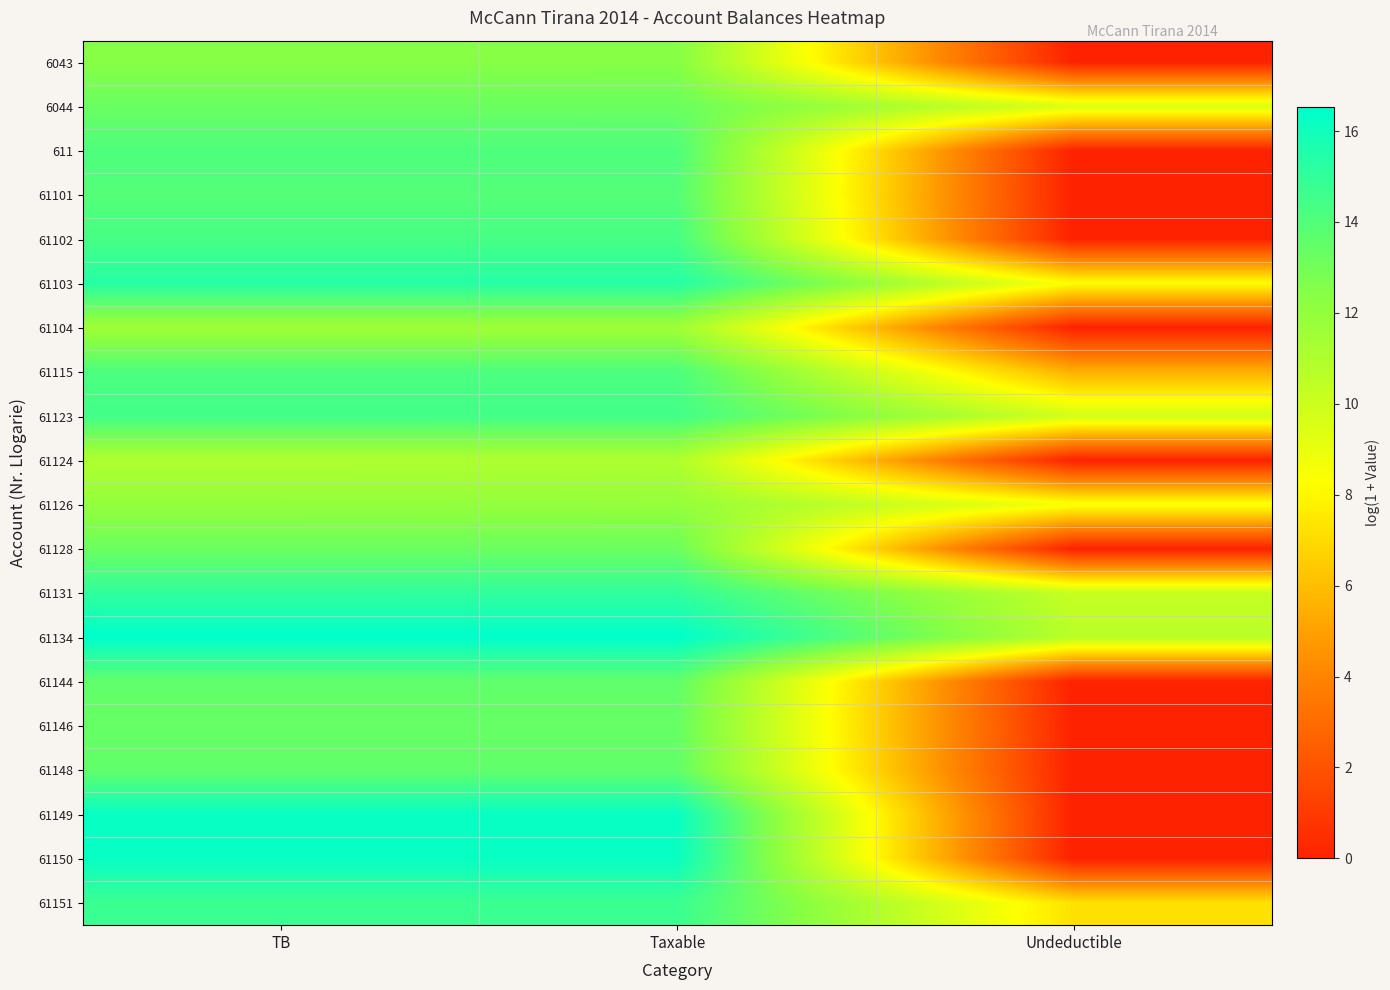

List the series in order of their peak value, highest first.

61134, 61149, 61150, 61103, 61131, 61151, 61123, 61102, 61115, 611, 61101, 61144, 61148, 61146, 6044, 61128, 6043, 61126, 61104, 61124